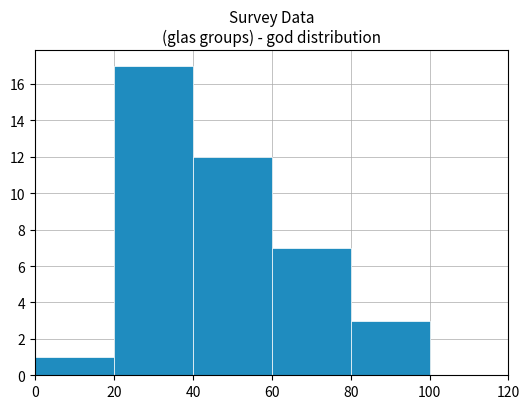

How many series are shown in this chart?

1